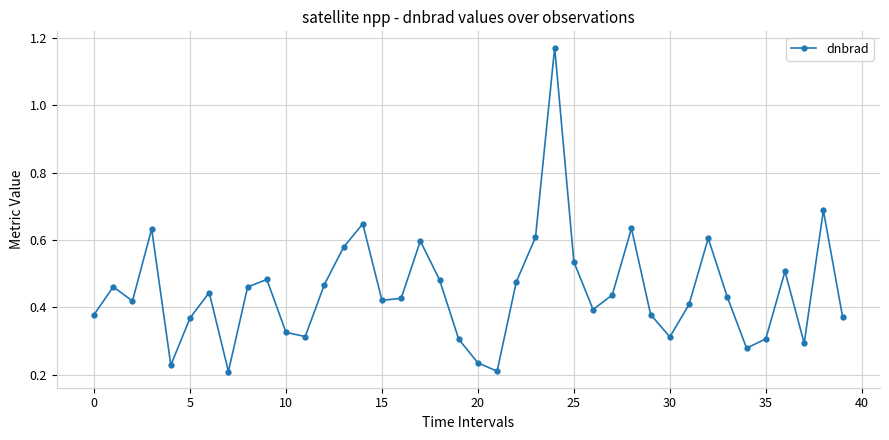

What is the sum of all values?

17.9